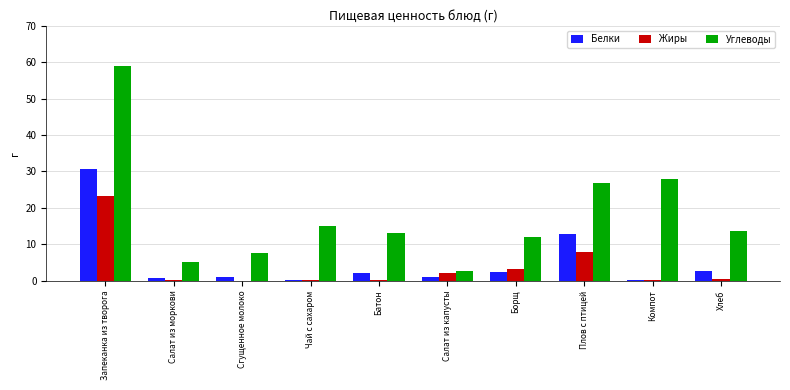

Which series has the largest total across all categories?

Углеводы